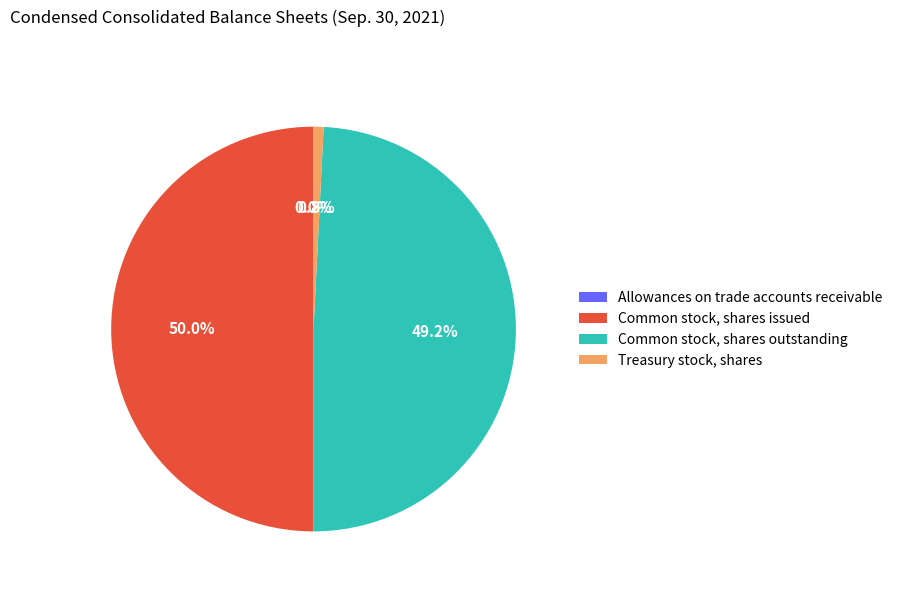

Which has a higher value, Treasury stock, shares or Common stock, shares outstanding?

Common stock, shares outstanding